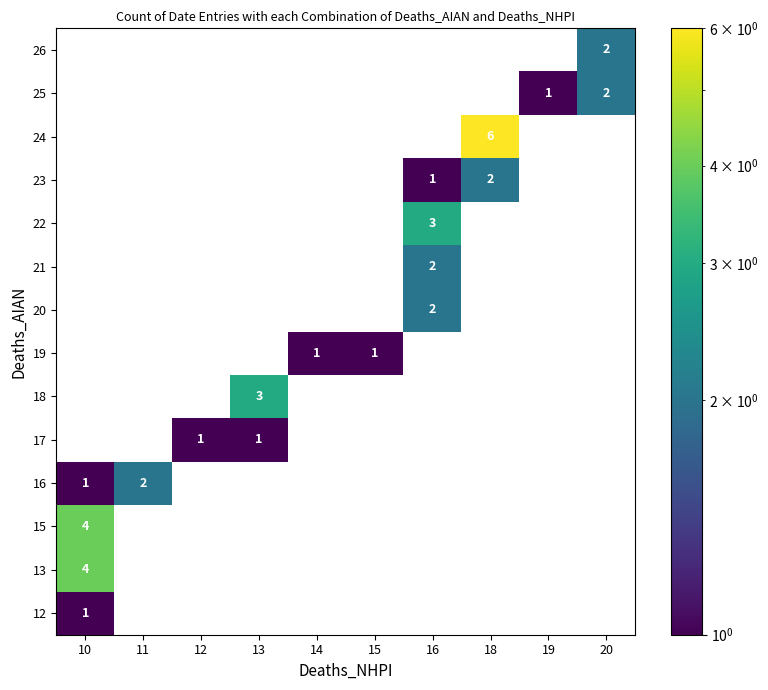

Is it true that 15 equals 7 at 10?

False